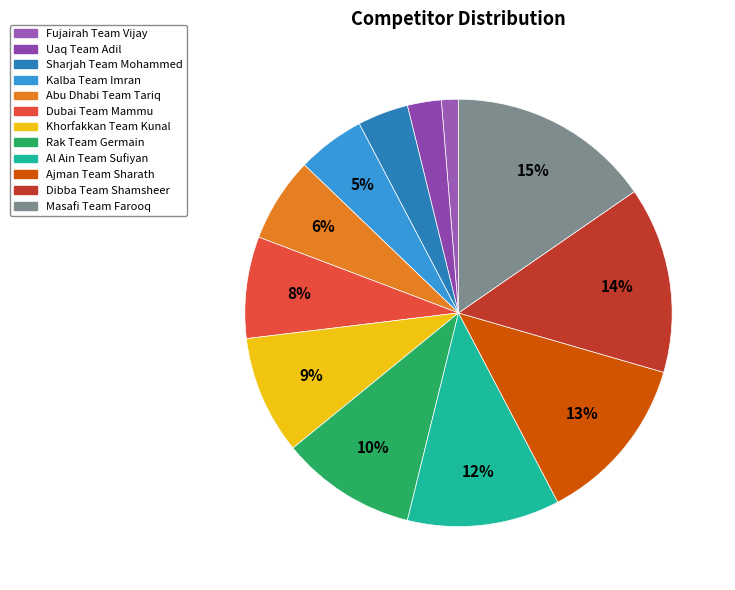

To the nearest percent, what is the difference between the largest and smallest slice percentages?

14%